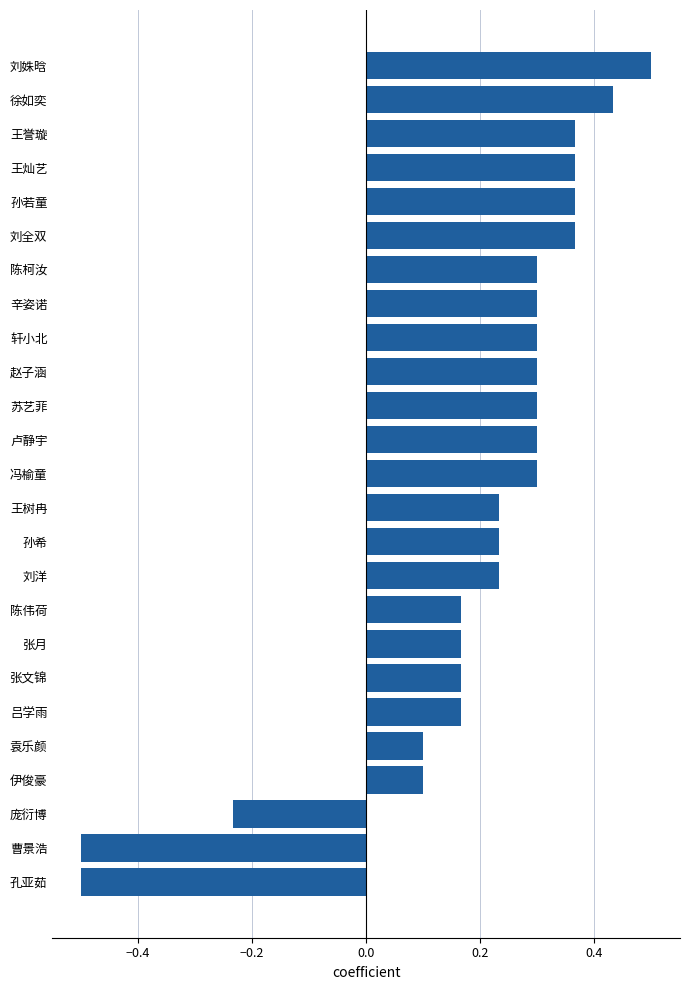

True or false: the data shows 0.1 at 伊俊豪.

True